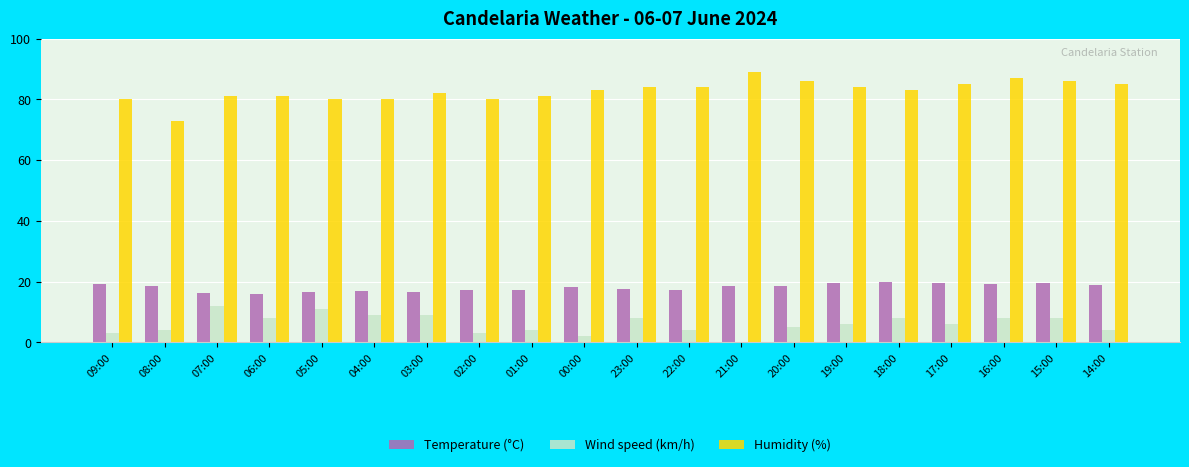

What is the total value across all series at 19:00?

109.4